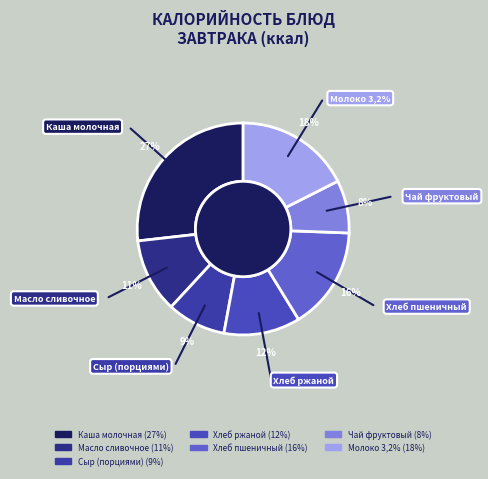

Which has a higher value, Молоко 3,2% or Каша молочная?

Каша молочная